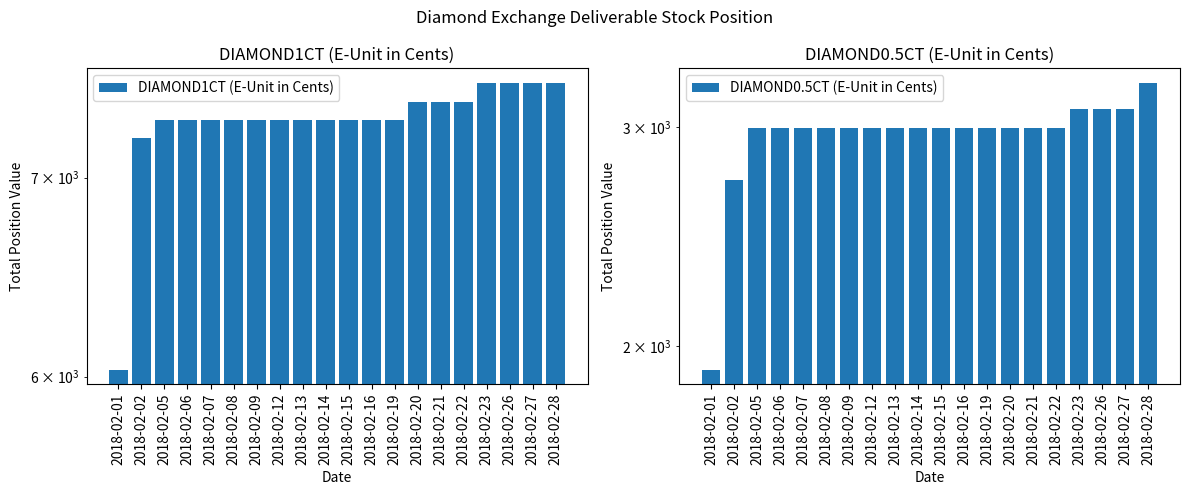

Which series changed the most between 2018-02-07 and 2018-02-14?

DIAMOND1CT (E-Unit in Cents)